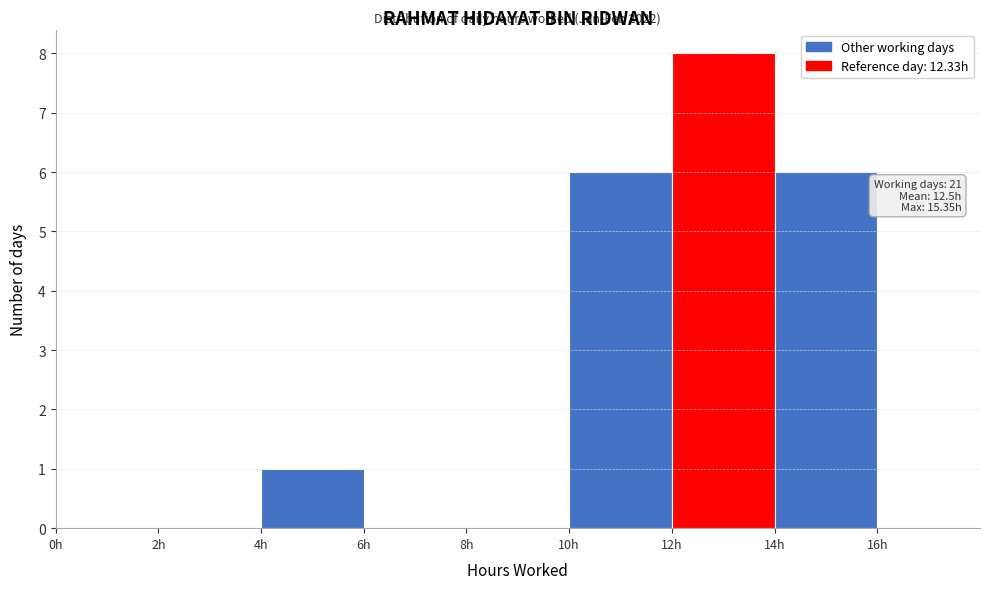

Which range on the x-axis has the tallest bar?

12 to 14